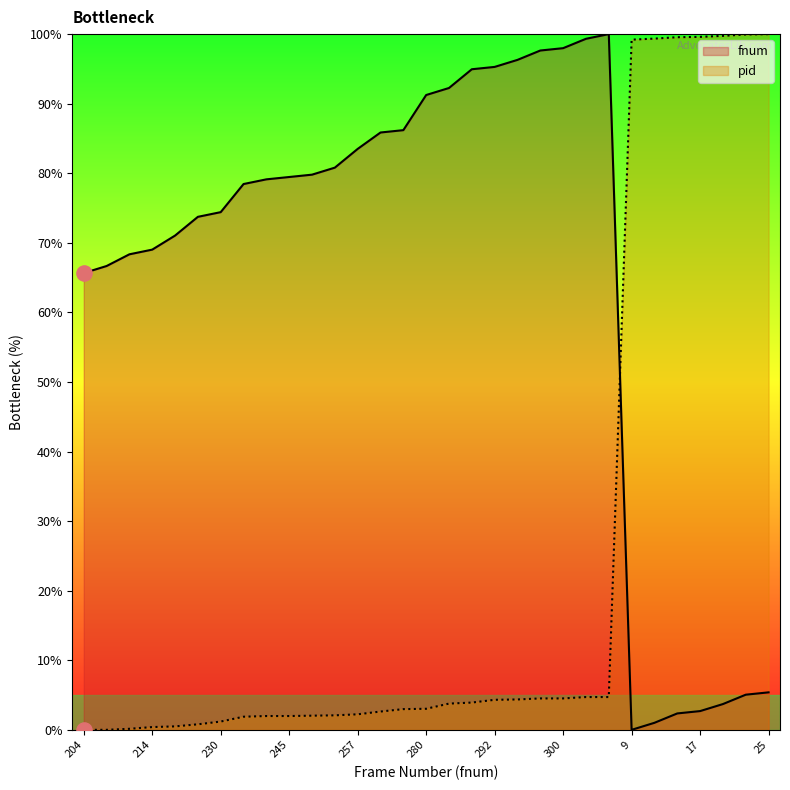

Which series reaches the maximum Y coordinate?

fnum